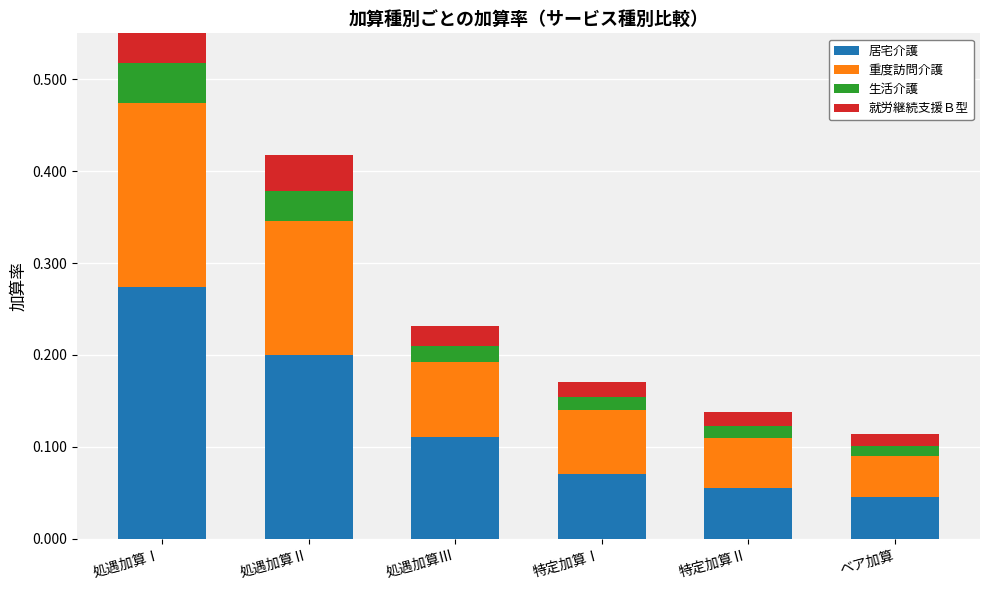

What are all the series names shown in the legend?

居宅介護, 重度訪問介護, 生活介護, 就労継続支援Ｂ型